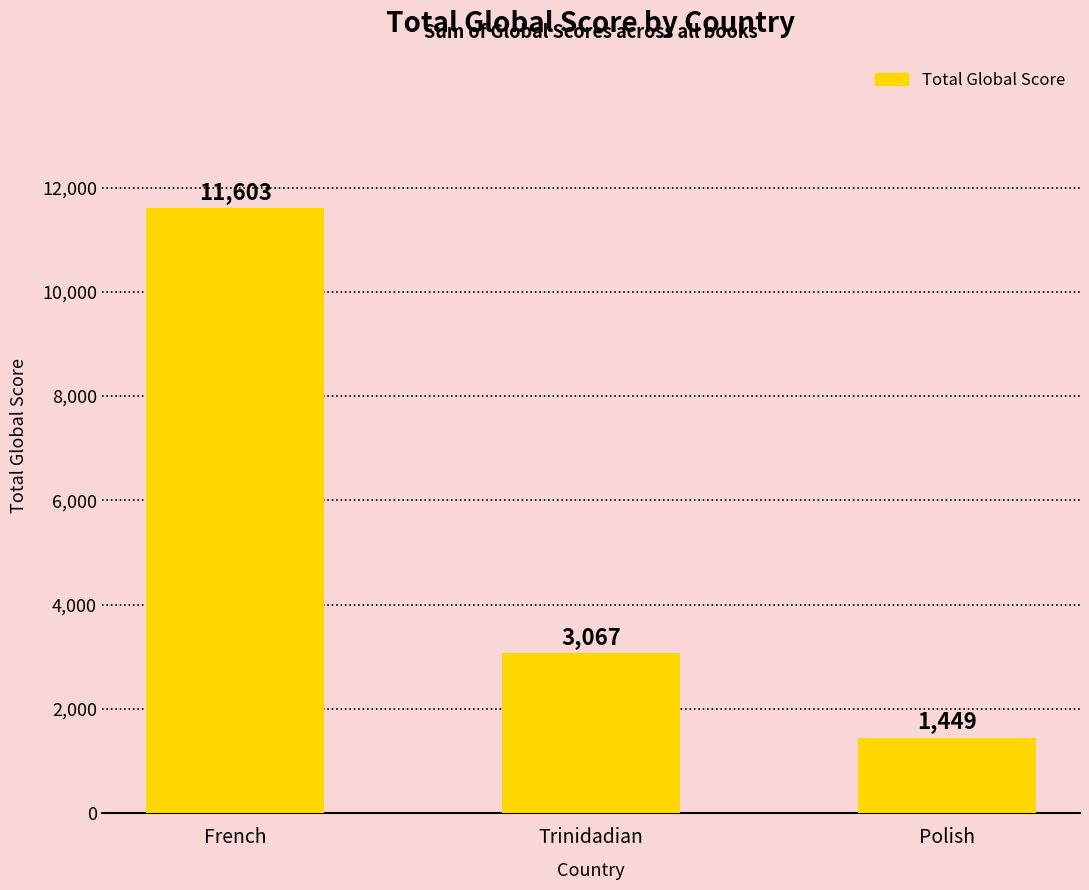

Count the number of data series in this chart.

1